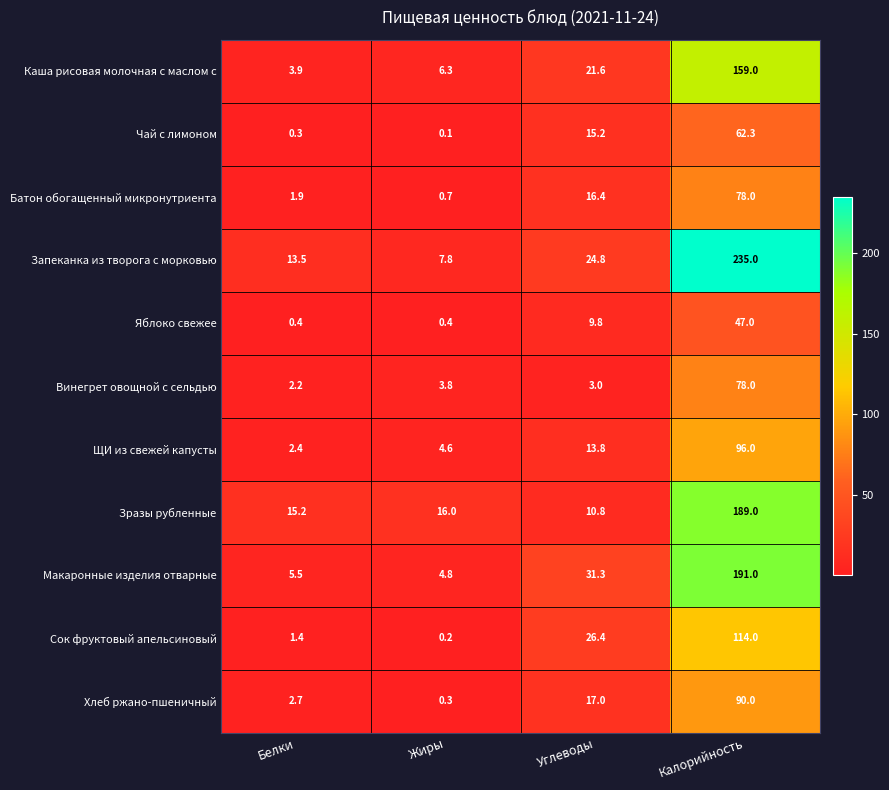

How many categories are shown in the chart?

4